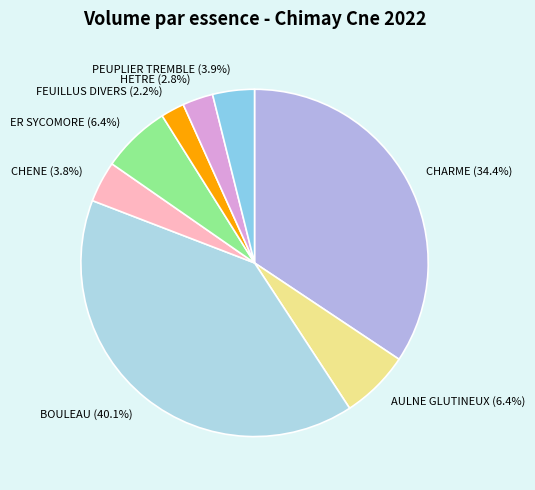

Is it true that AULNE GLUTINEUX is 6% of the pie?

True